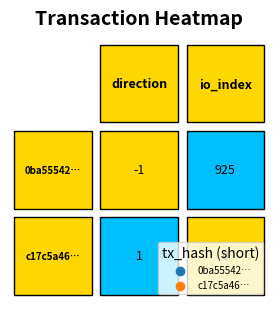

Which series has the widest spread of values?

0ba55542e52e7e139f69ff4d99157856abbc35e